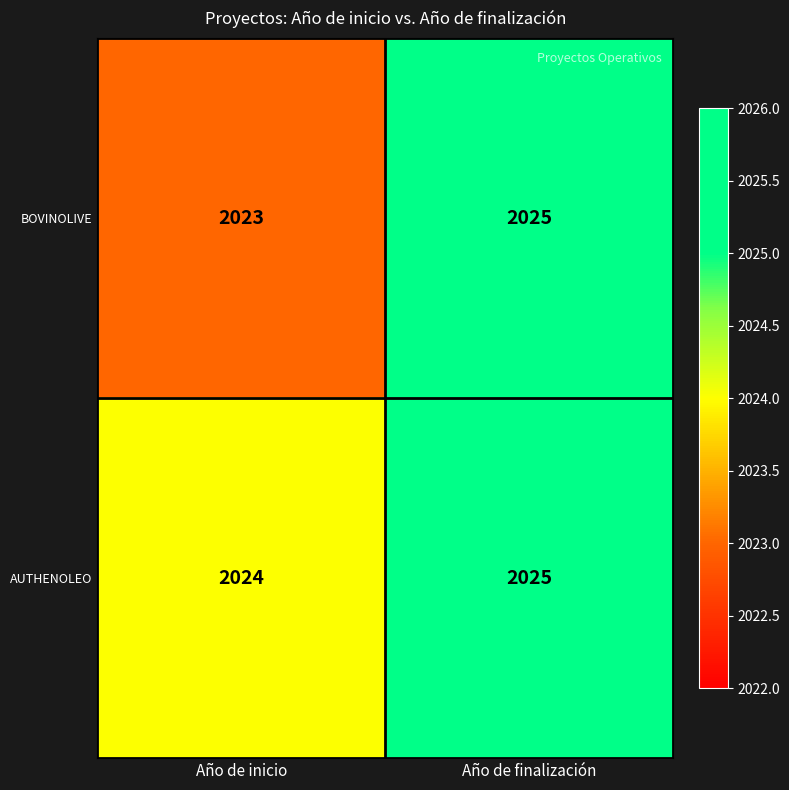

List the labels in order of AUTHENOLEO value, largest first.

Año de finalización, Año de inicio